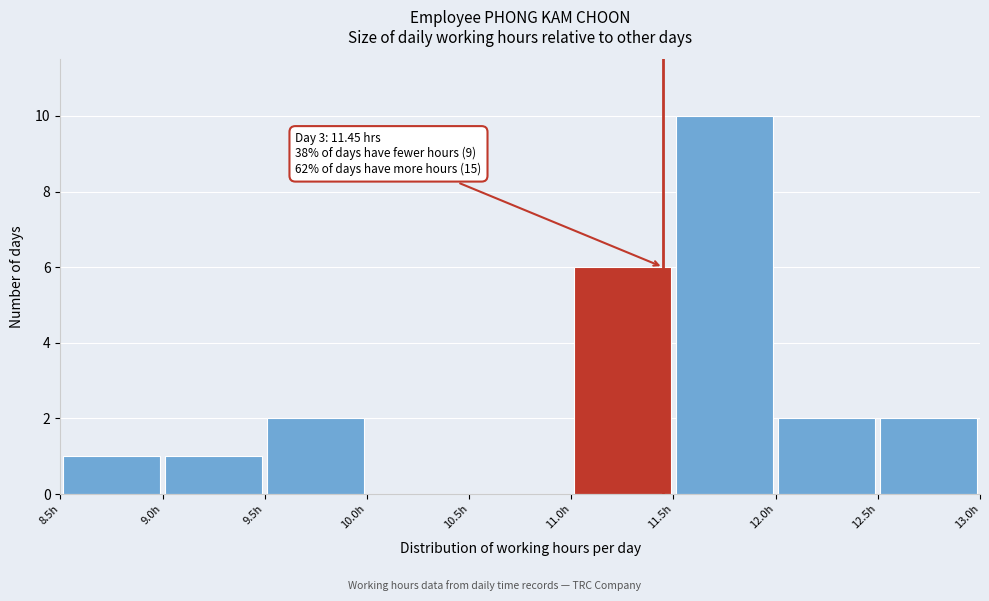

Over which range of the x-axis is the bar tallest?

11.5 to 12.0